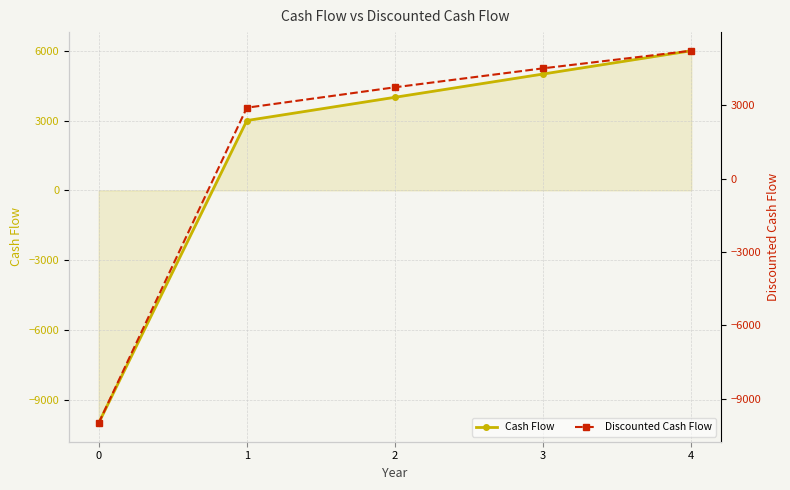

What is the sum of all Cash Flow values?

8000.0